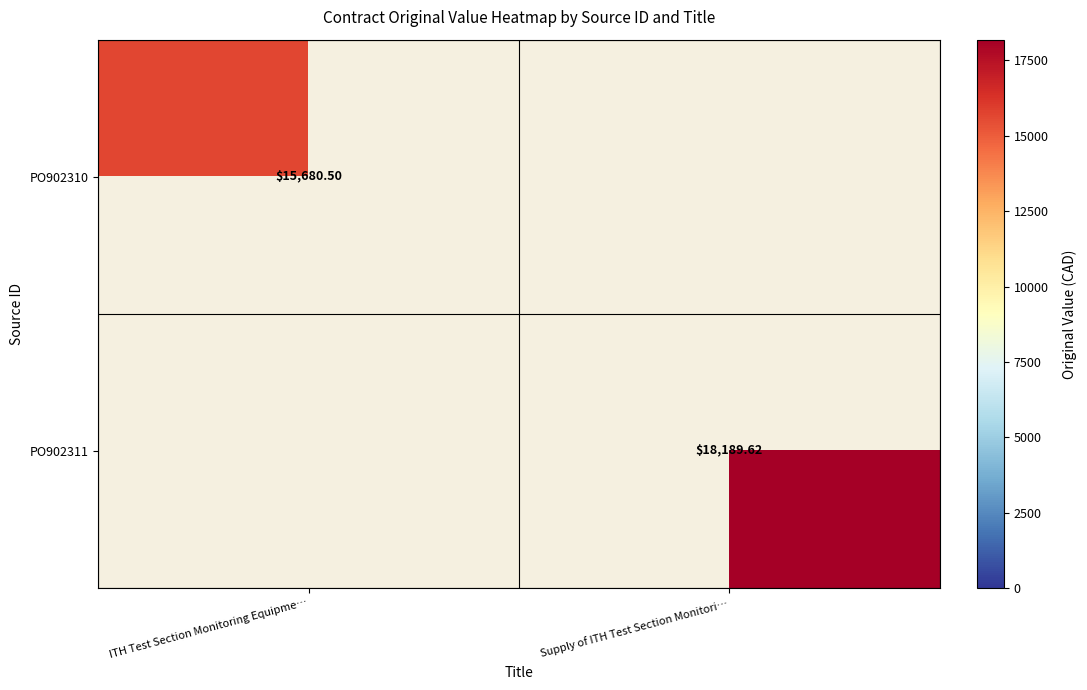

Which has a higher value, Supply of ITH Test Section Monitori… or ITH Test Section Monitoring Equipme…?

ITH Test Section Monitoring Equipme…